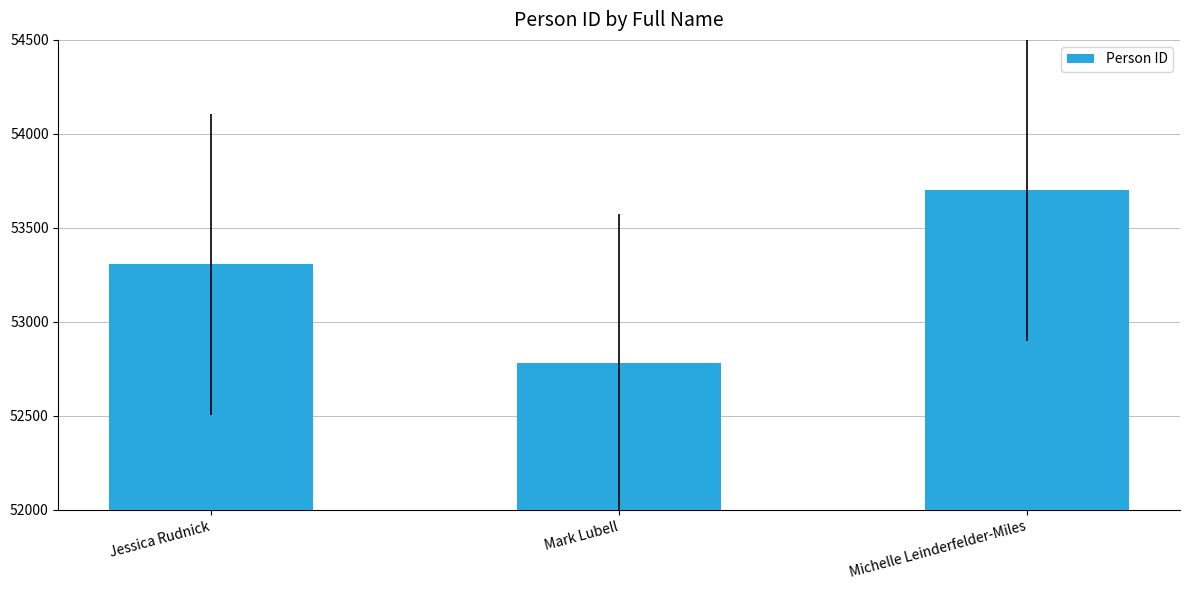

What is the sum of all values?

159788